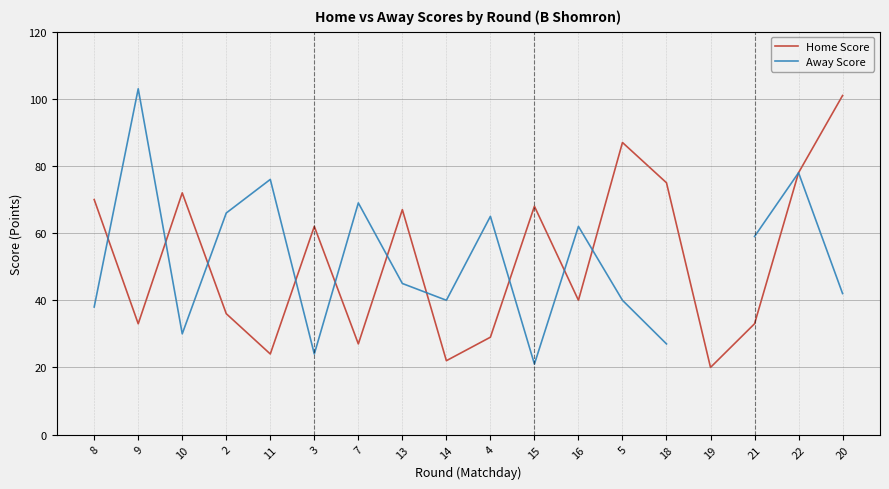

Which category has the highest value in the Away Score series?

9